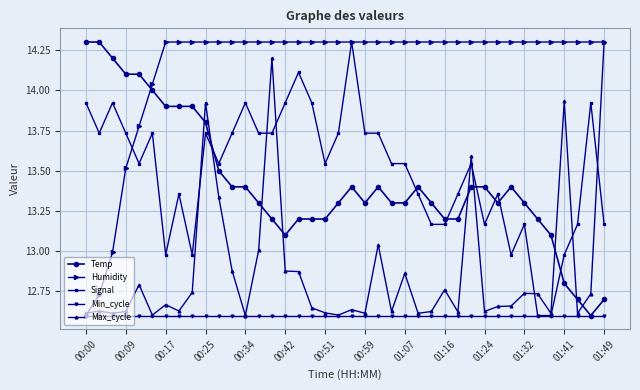

Which series has the largest total across all categories?

Humidity